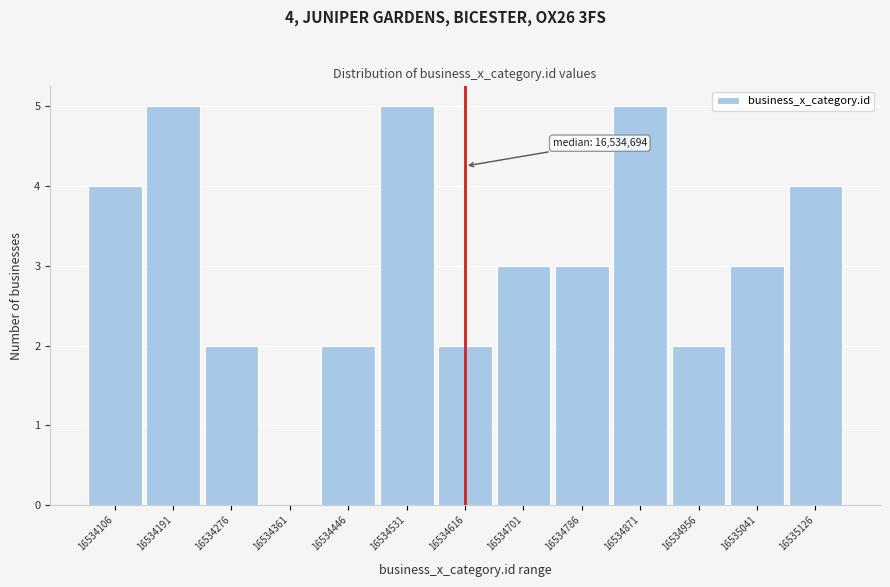

Reading left to right, what are all the values shown in this chart?

16534106=4	16534191=5	16534276=2	16534361=0	16534446=2	16534531=5	16534616=2	16534701=3	16534786=3	16534871=5	16534956=2	16535041=3	16535126=4